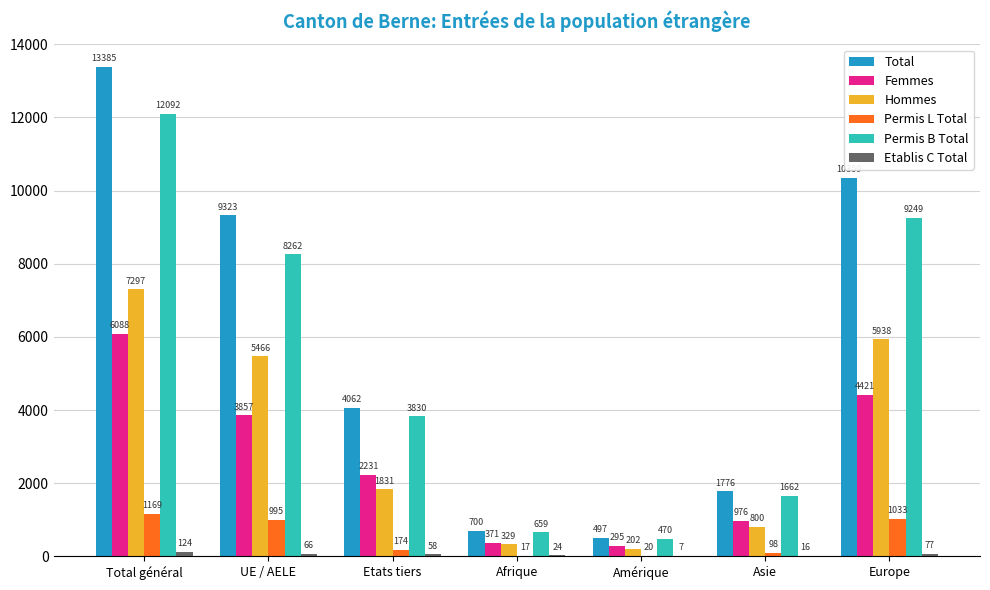

Is it true that Permis L Total equals 174 at Etats tiers?

True